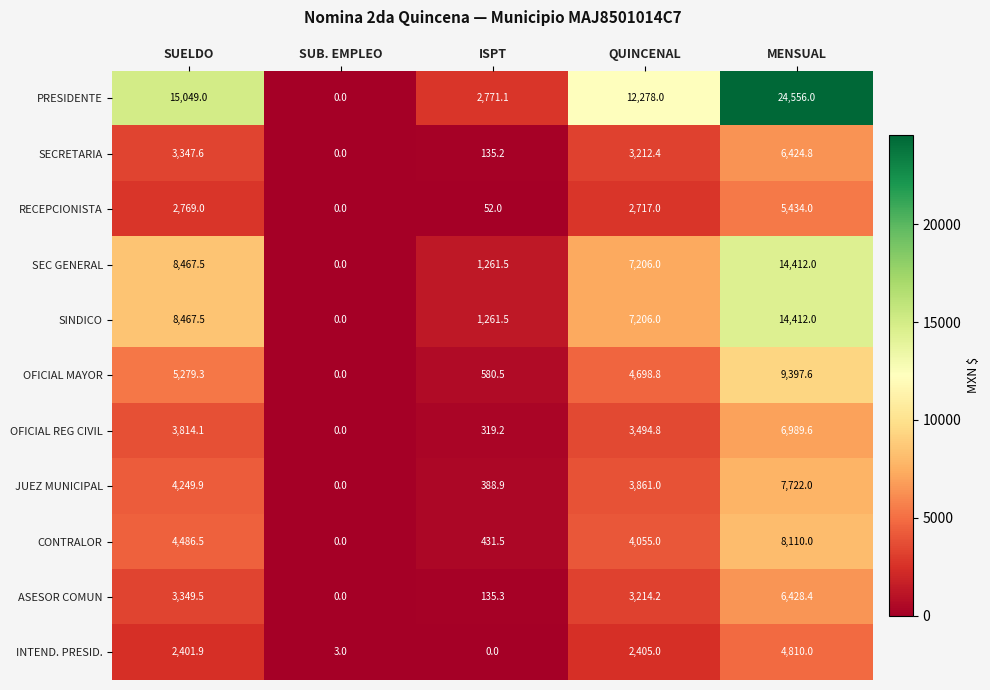

Count the number of data series in this chart.

11